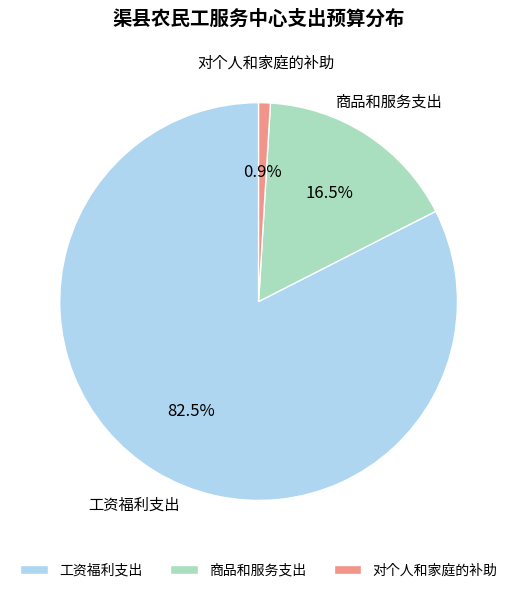

Rank the categories by value from lowest to highest.

对个人和家庭的补助, 商品和服务支出, 工资福利支出